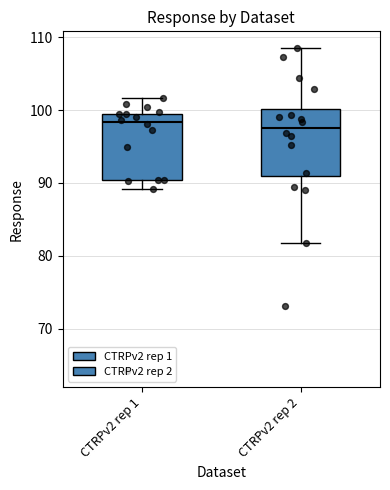

Where does the upper whisker of the box for CTRPv2 rep 2 end on the y-axis? The values are not printed on the chart, so give them approximately, as read against the axis.

109